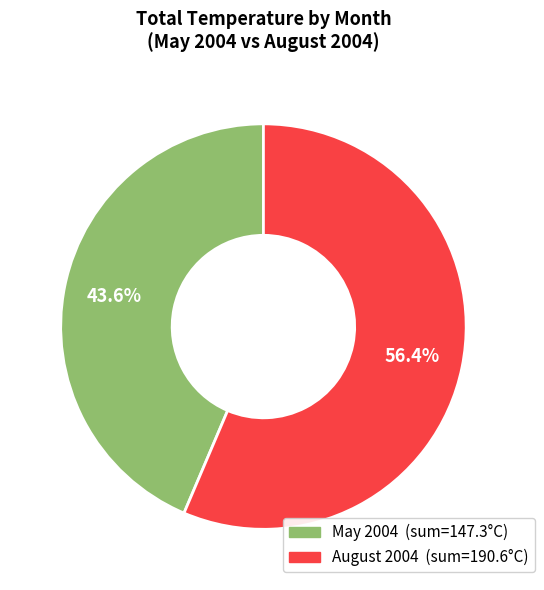

Does any single category account for the majority?

Yes